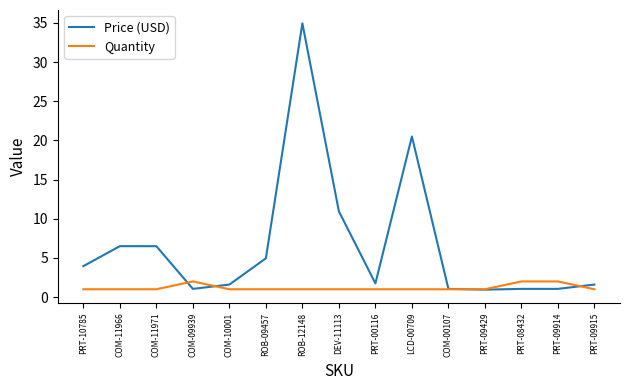

After their last crossing, which series has the higher values: Price (USD) or Quantity?

Price (USD)